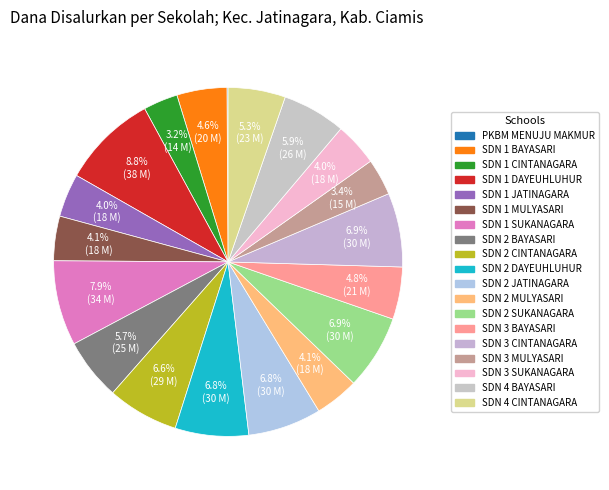

Do SDN 2 CINTANAGARA and SDN 1 DAYEUHLUHUR together represent more than half of the pie?

No